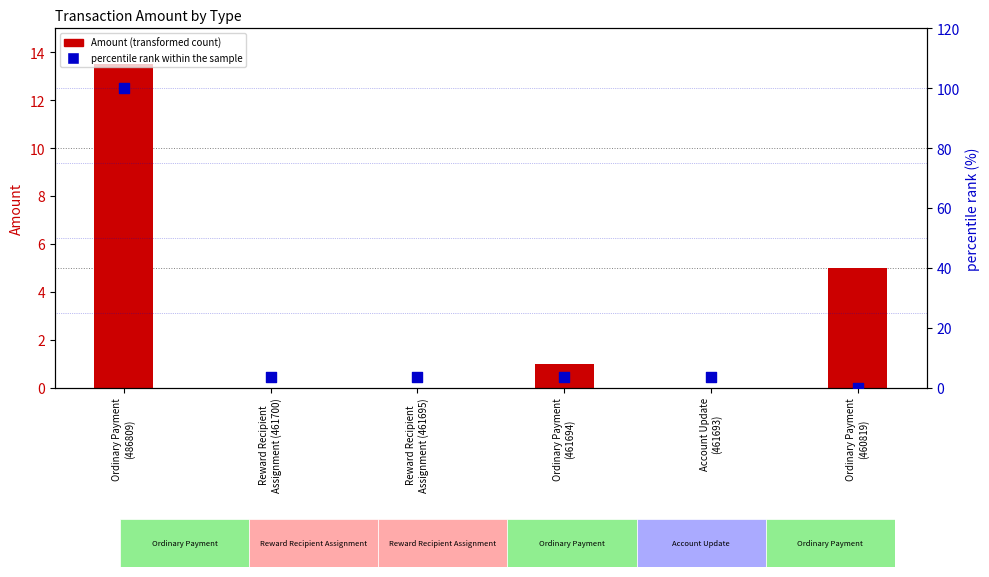

Is the value of Amount at Reward Recipient
Assignment (461700) greater than the value of percentile rank within the sample at Ordinary Payment
(460819)?

No